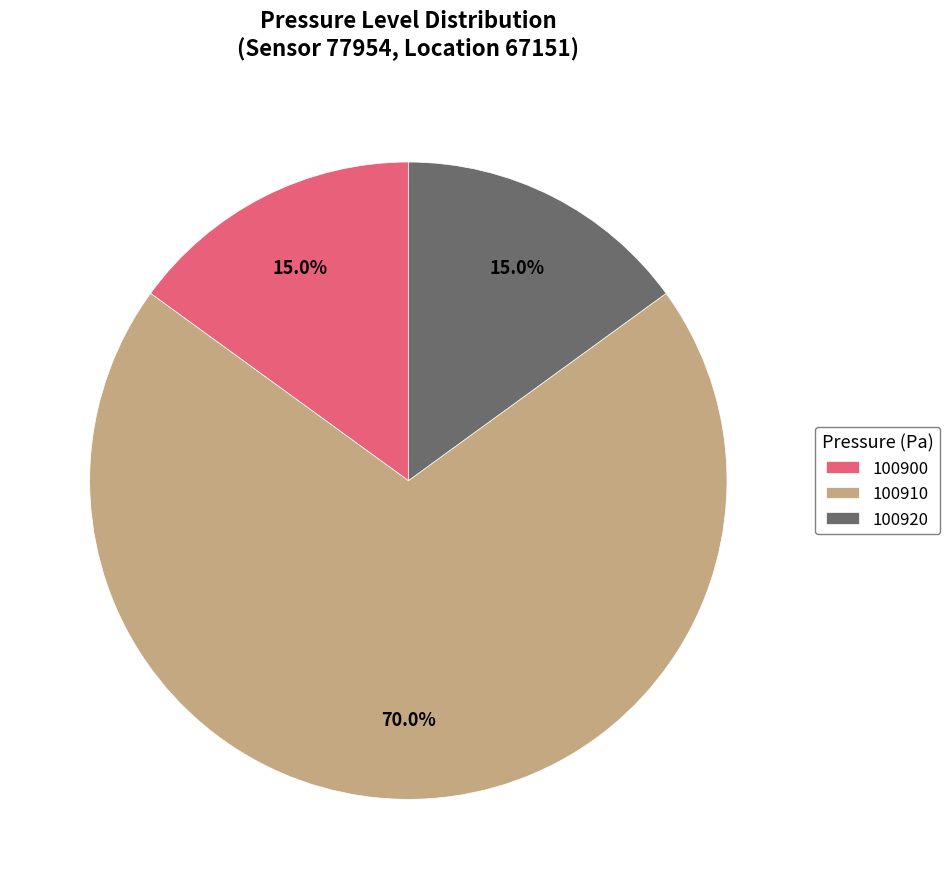

To the nearest percent, what is the combined percentage of 100910 and 100920?

85%